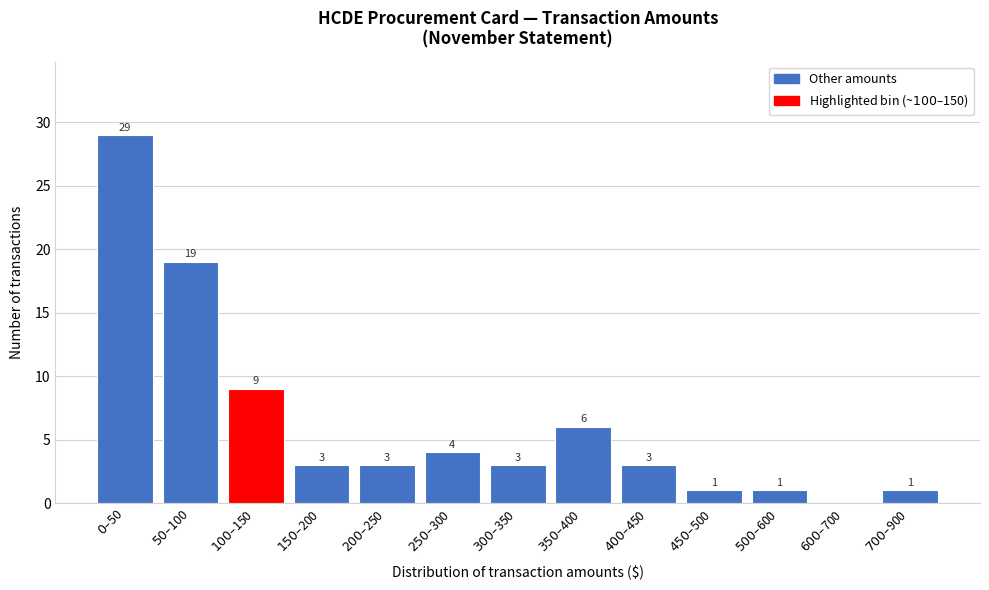

What is the sum of all values?

82